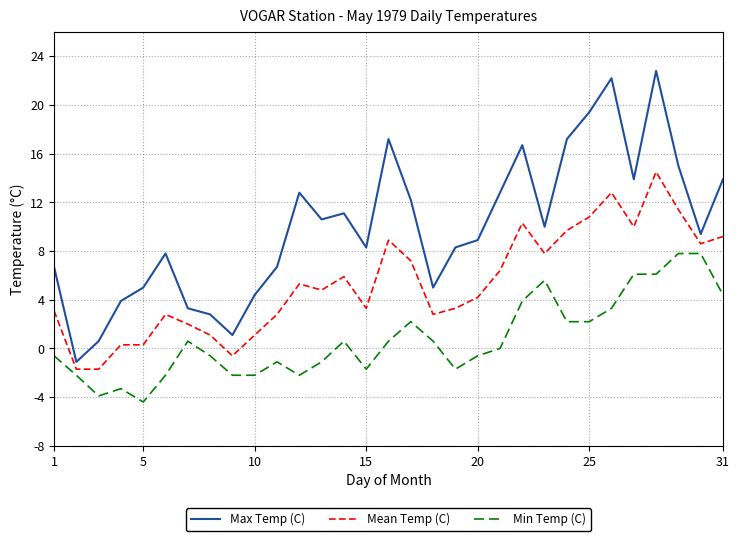

Reading left to right, what are all the values shown in this chart?

Max Temp (C): 6.7	-1.1	0.6	3.9	5.0	7.8	3.3	2.8	1.1	4.4	6.7	12.8	10.6	11.1	8.3	17.2	12.2	5.0	8.3	8.9	12.8	16.7	10.0	17.2	19.4	22.2	13.9	22.8	15.0	9.4	13.9
Mean Temp (C): 3.1	-1.7	-1.7	0.3	0.3	2.8	2.0	1.1	-0.6	1.1	2.8	5.3	4.8	5.9	3.3	8.9	7.2	2.8	3.3	4.2	6.4	10.3	7.8	9.7	10.8	12.8	10.0	14.5	11.4	8.6	9.2
Min Temp (C): -0.6	-2.2	-3.9	-3.3	-4.4	-2.2	0.6	-0.6	-2.2	-2.2	-1.1	-2.2	-1.1	0.6	-1.7	0.6	2.2	0.6	-1.7	-0.6	0.0	3.9	5.6	2.2	2.2	3.3	6.1	6.1	7.8	7.8	4.4